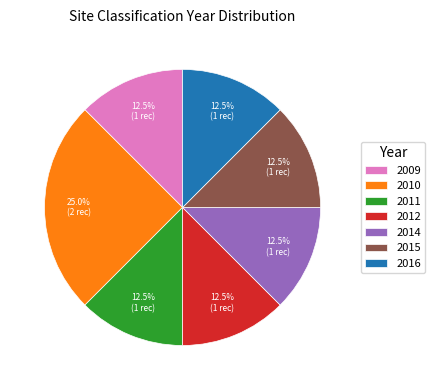

Which slice is the largest?

2010